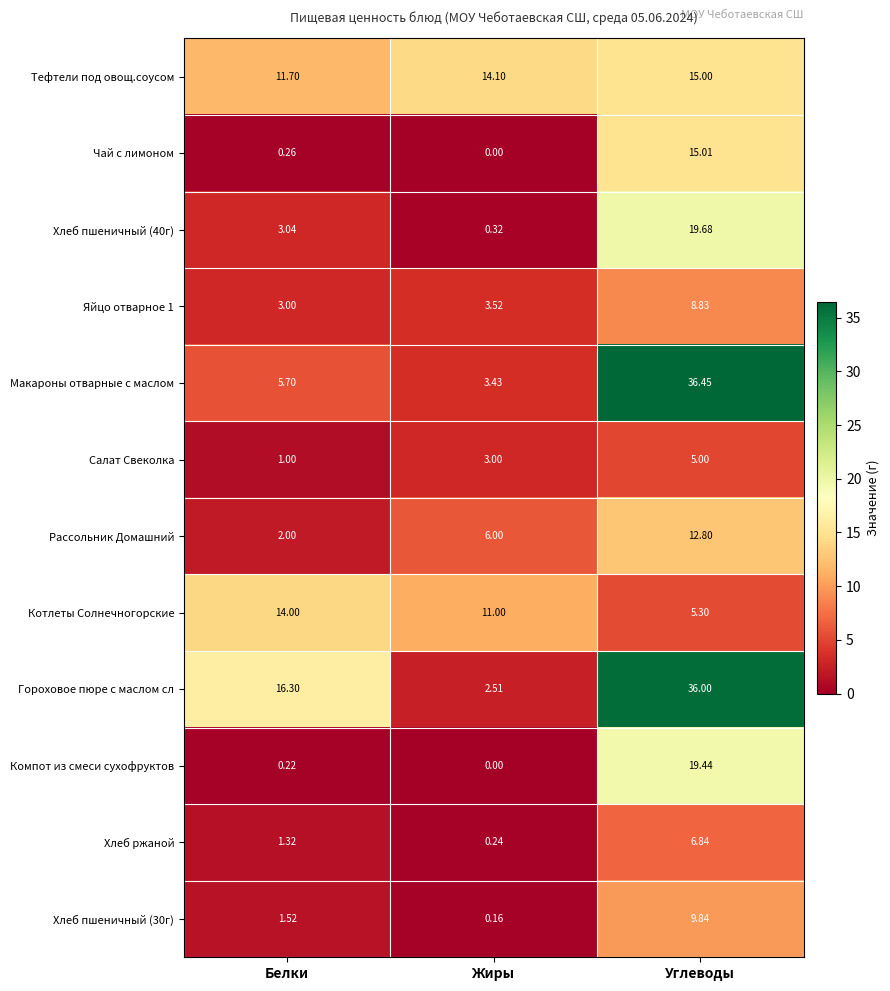

At which category is the sum across all series the highest?

Углеводы